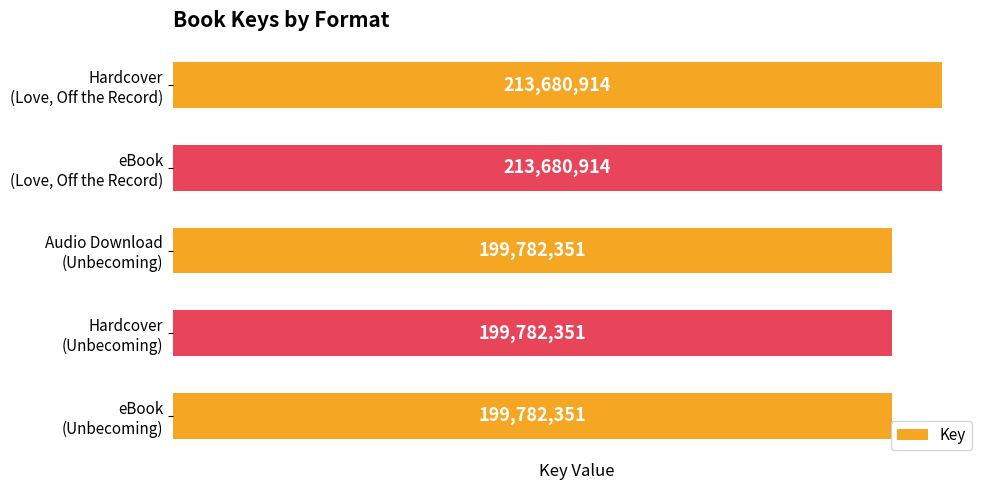

Reading bottom to top, what are all the values shown in this chart?

199782351	199782351	199782351	213680914	213680914